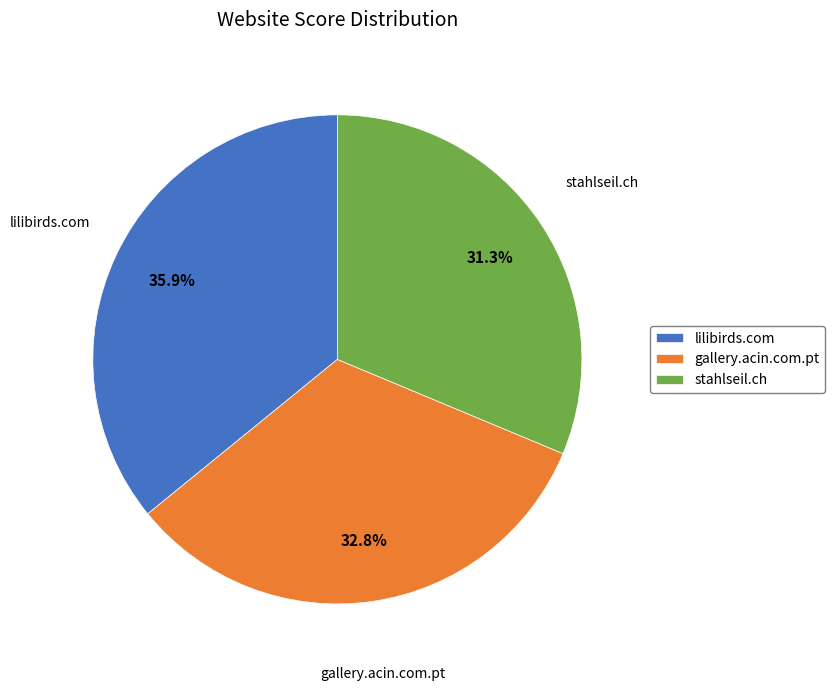

Is it true that gallery.acin.com.pt is 33% of the pie?

True